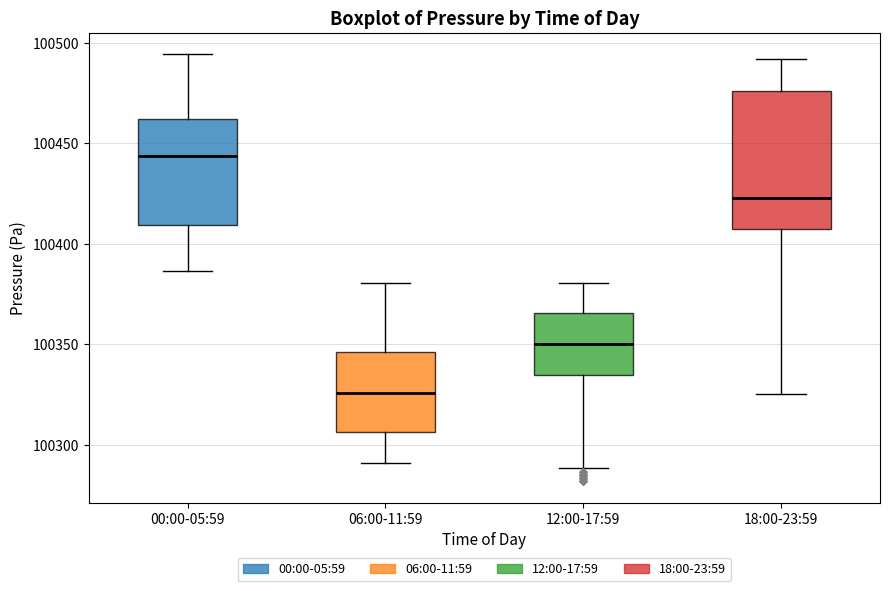

Which box has the lowest median line?

06:00-11:59